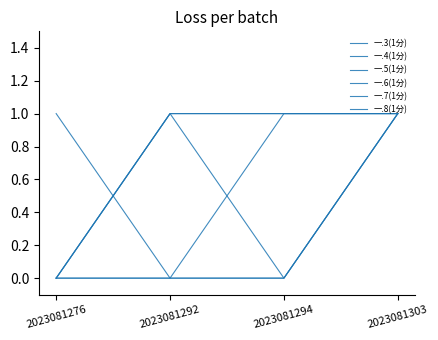

Is it true that 一.3(1分) equals 0 at 2023081294?

True